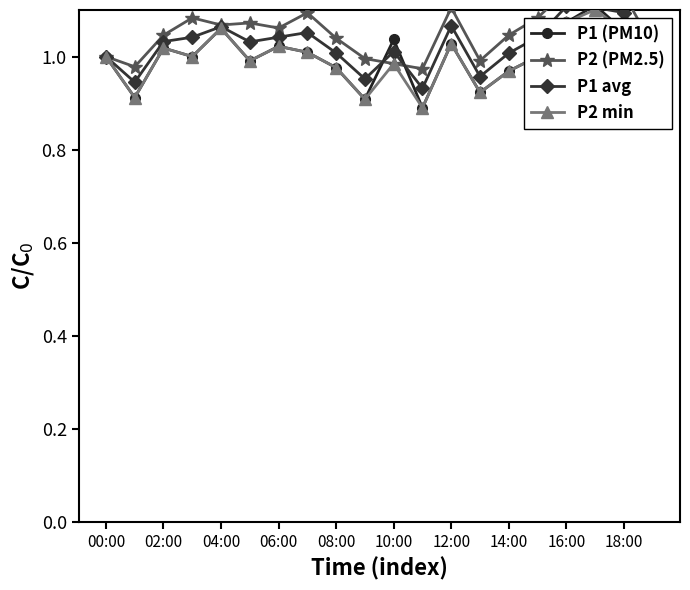

True or false: P1 (PM10) has more than 1 interior local peaks.

True